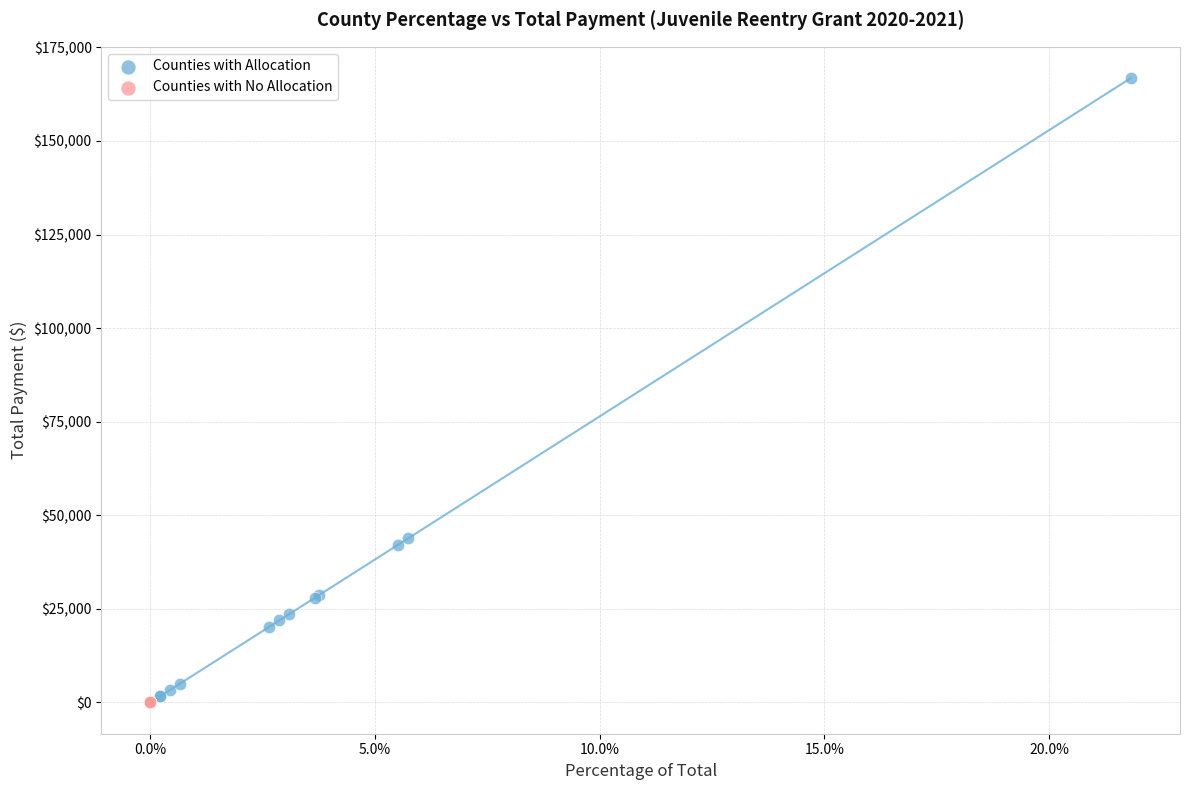

Which series contains the highest Y value?

Counties with Allocation